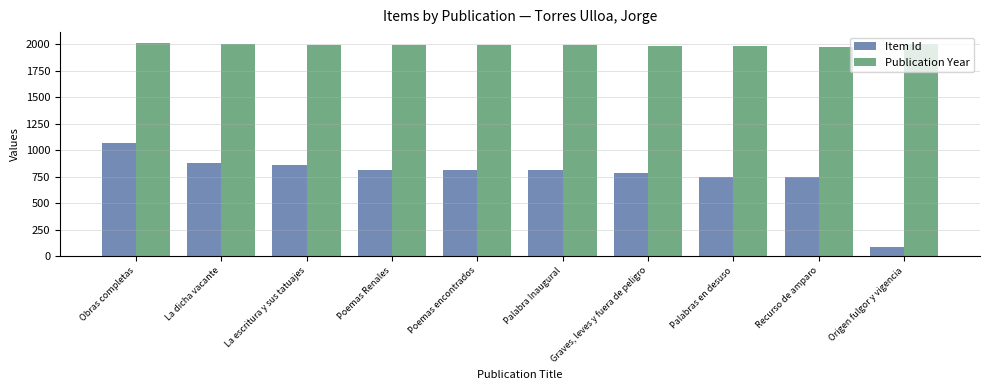

Does the chart contain stacked bars?

No